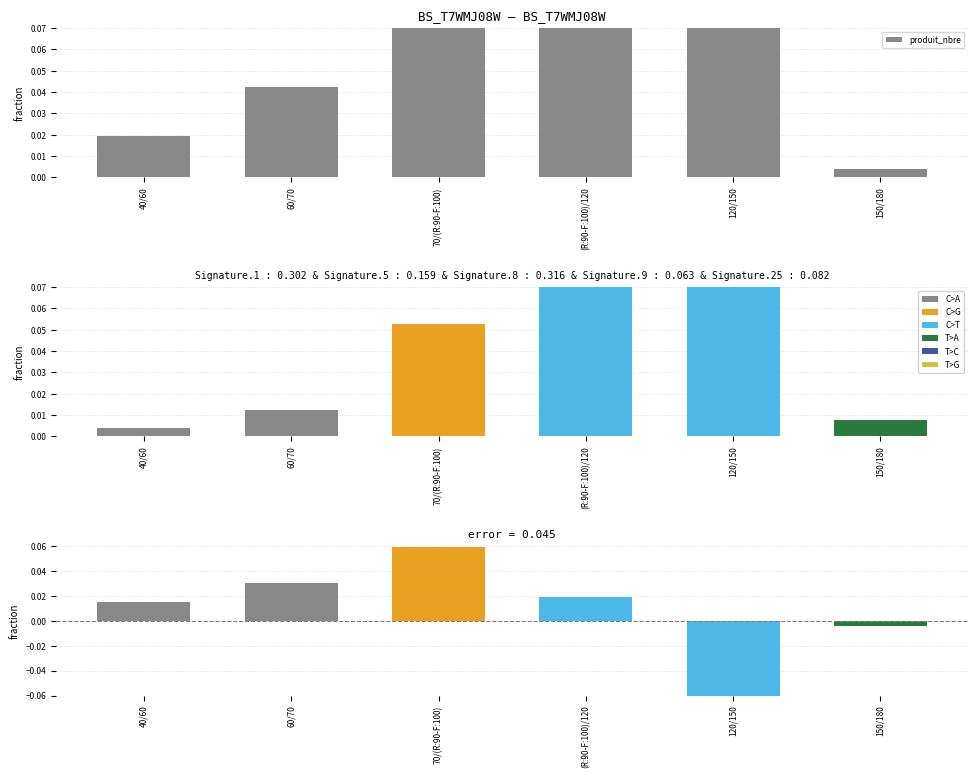

How many bars are there in total?

18